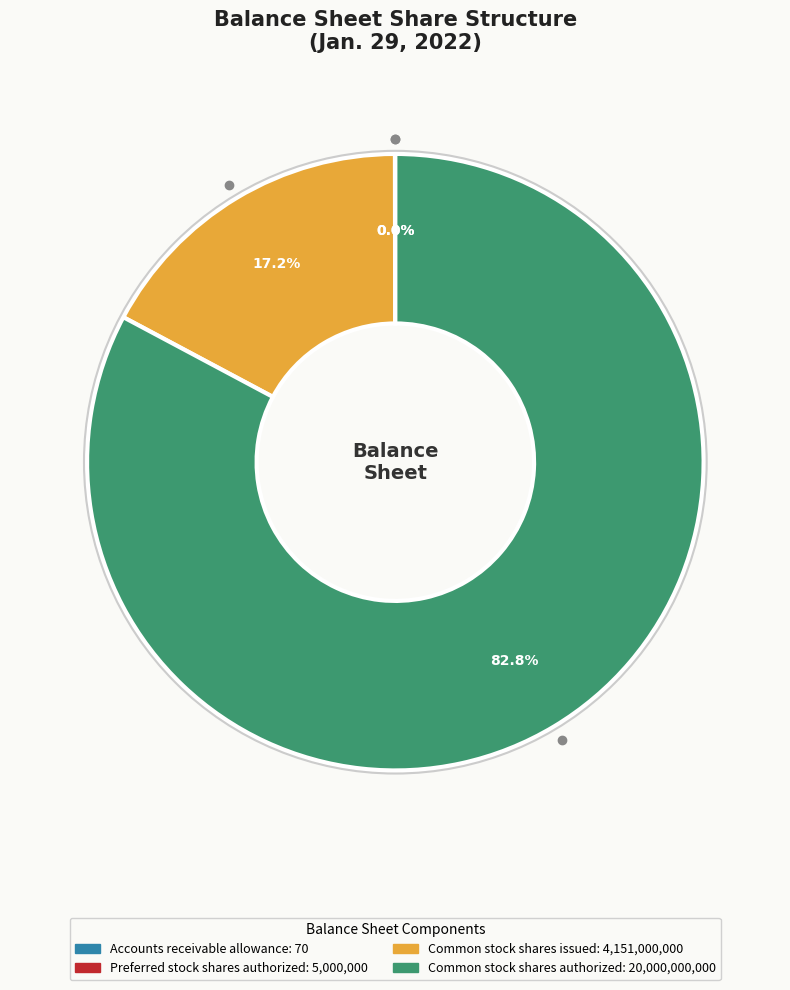

Which slice is the largest?

Common stock shares authorized